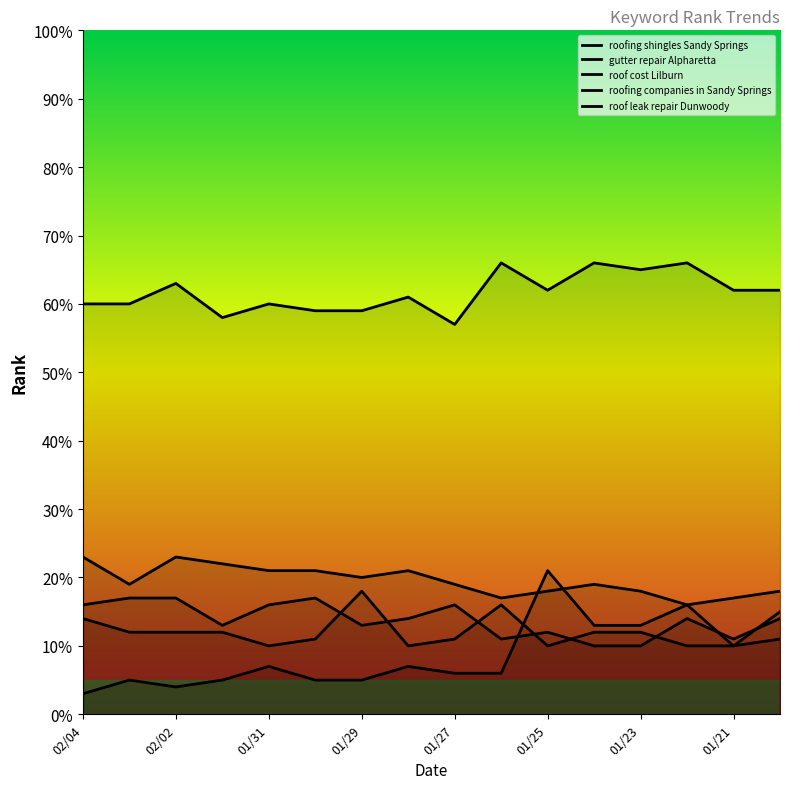

What is the maximum value for roofing companies in Sandy Springs?

23